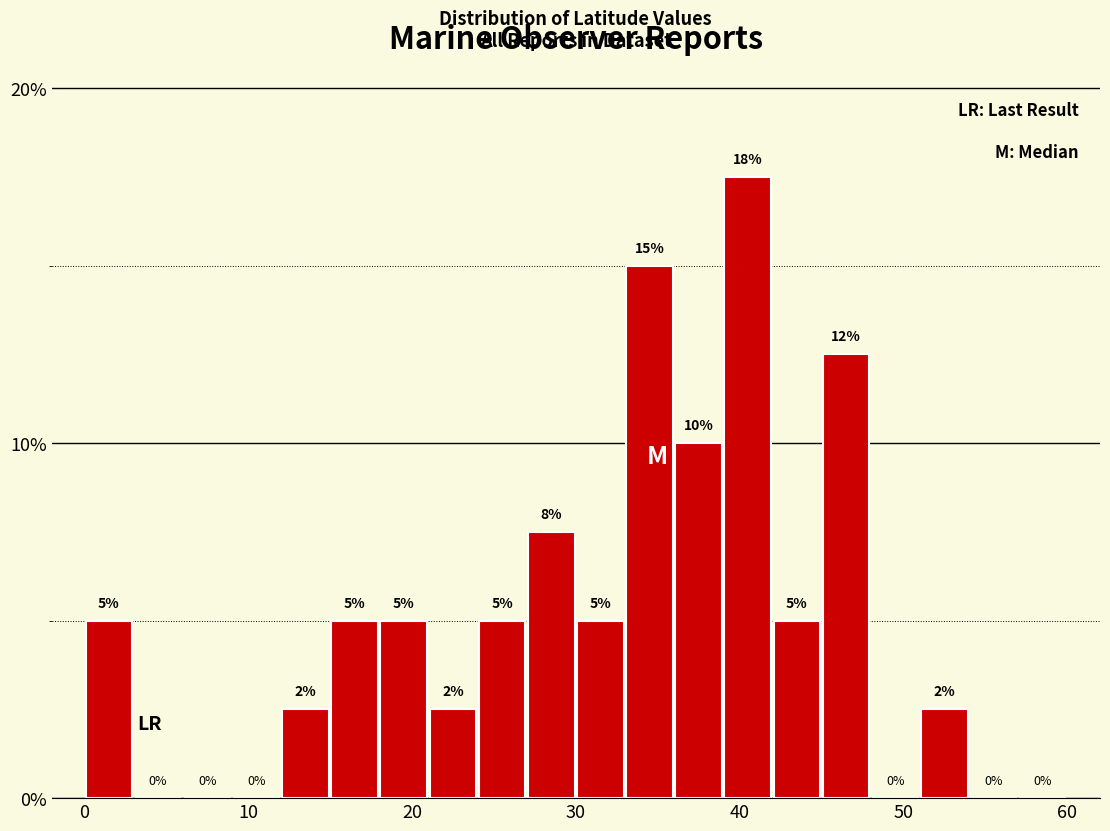

Around what value on the x-axis is the tallest bar? Give the approximate position of its centre, as read against the axis.

41